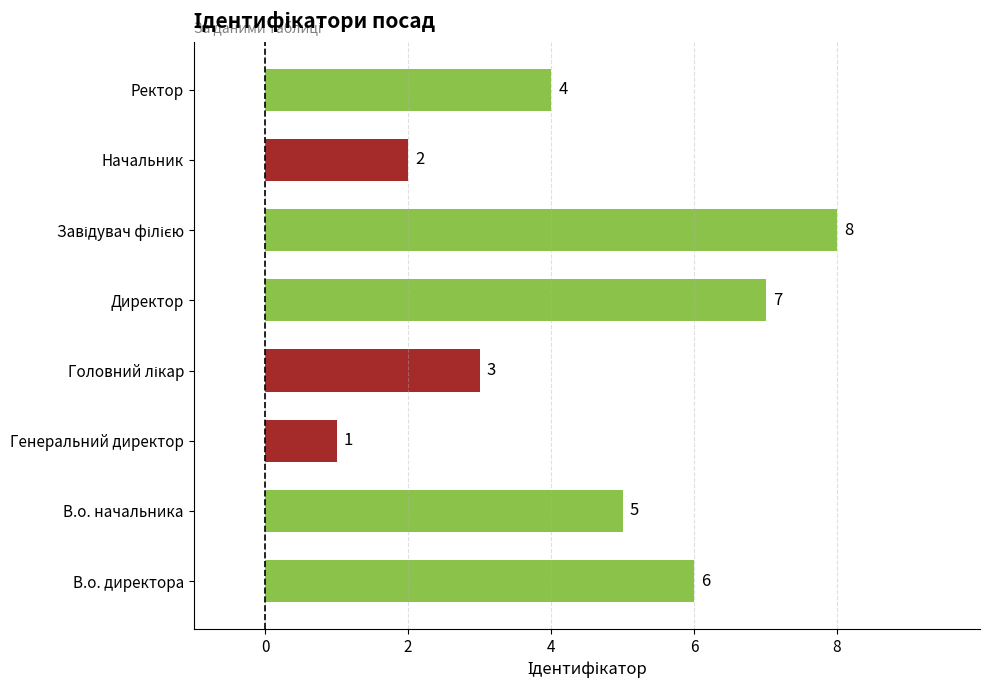

What is the change in value from Генеральний директор to Ректор?

+3